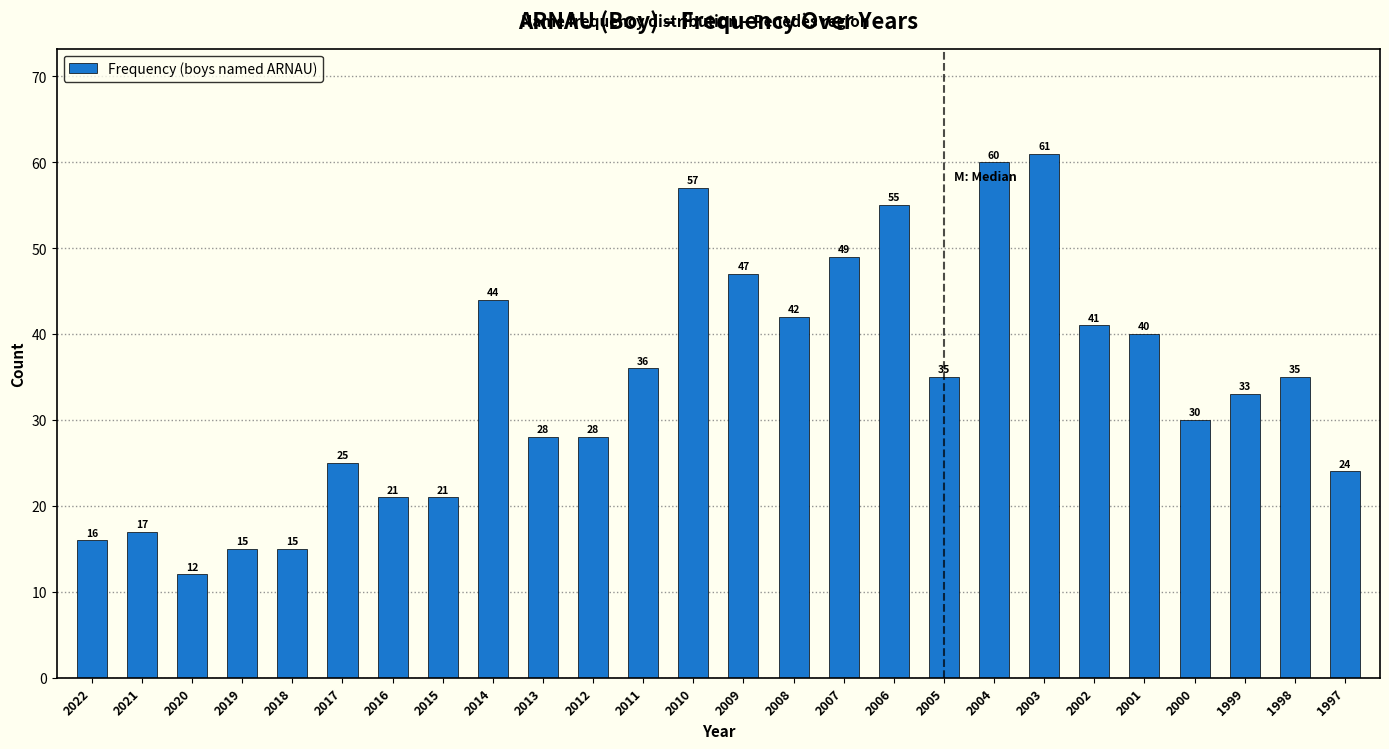

Reading left to right, extract all data points from this chart.

2022=16	2021=17	2020=12	2019=15	2018=15	2017=25	2016=21	2015=21	2014=44	2013=28	2012=28	2011=36	2010=57	2009=47	2008=42	2007=49	2006=55	2005=35	2004=60	2003=61	2002=41	2001=40	2000=30	1999=33	1998=35	1997=24